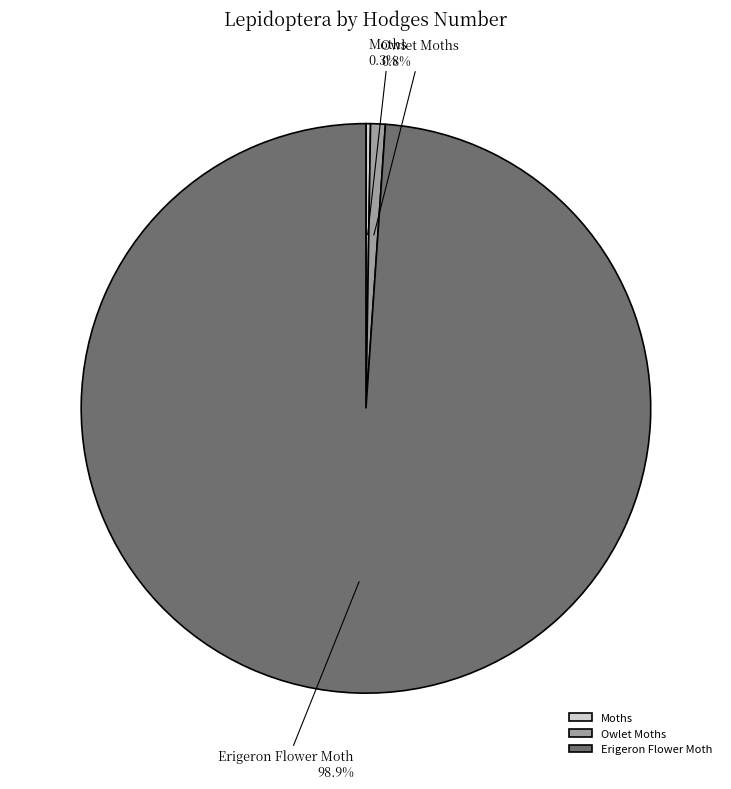

What is the largest slice in the pie chart?

Erigeron Flower Moth